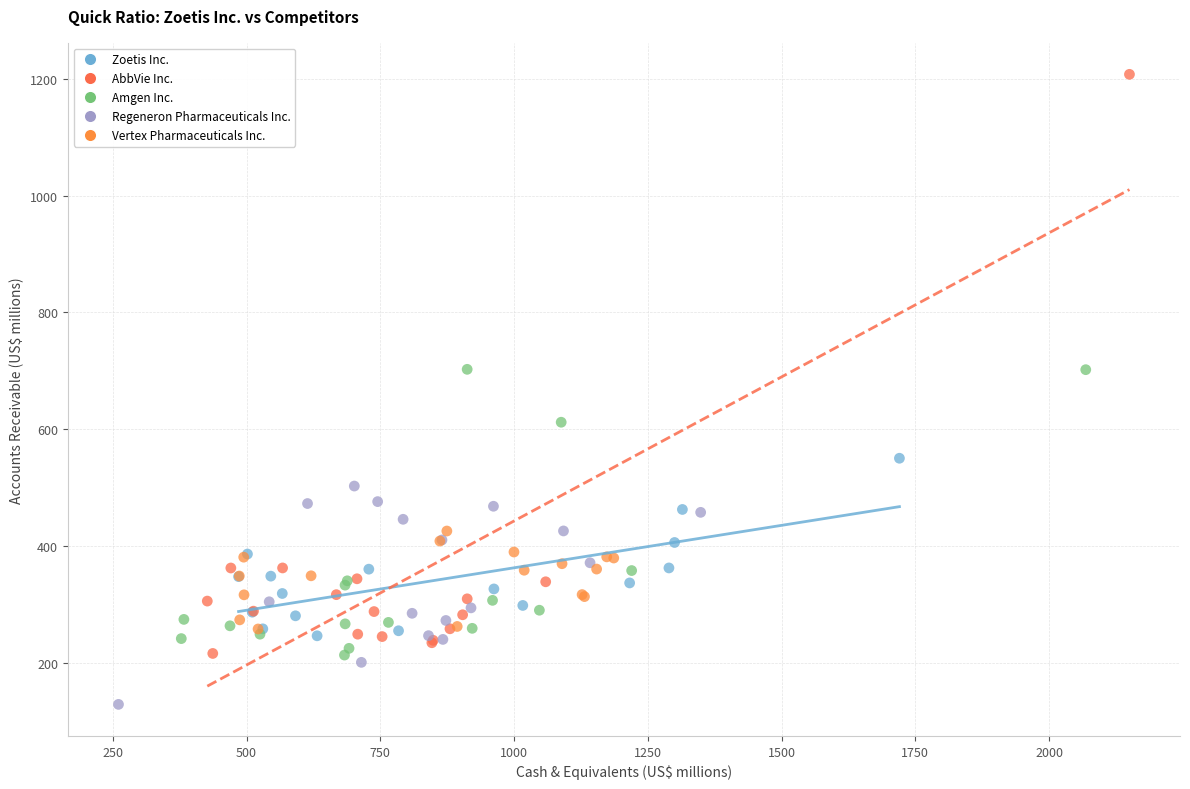

Which series reaches the minimum Y coordinate?

Regeneron Pharmaceuticals Inc.